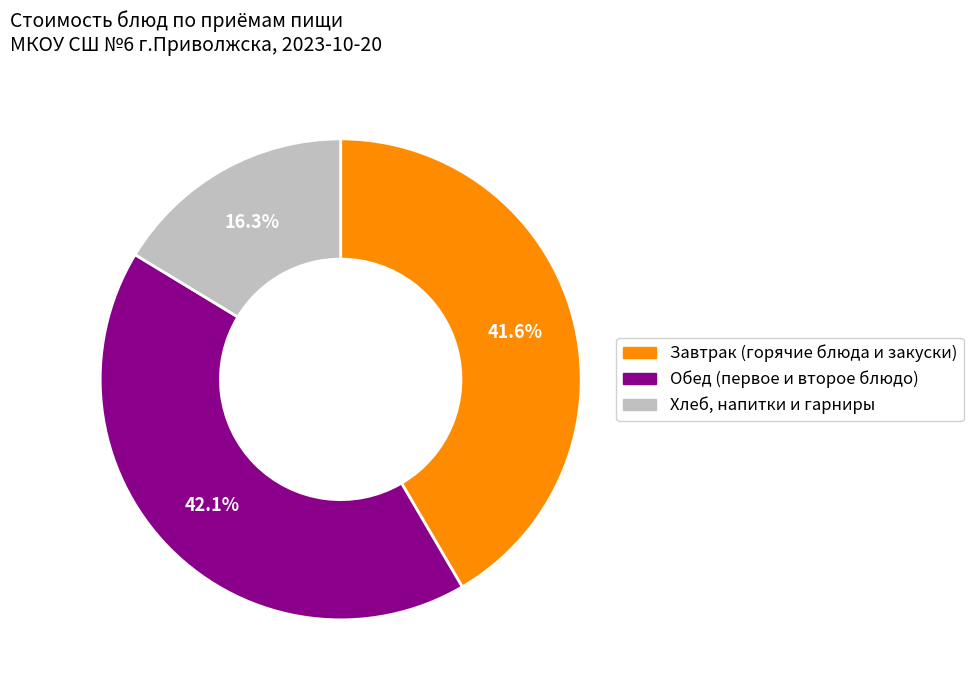

Is there any slice that represents more than half of the pie?

No